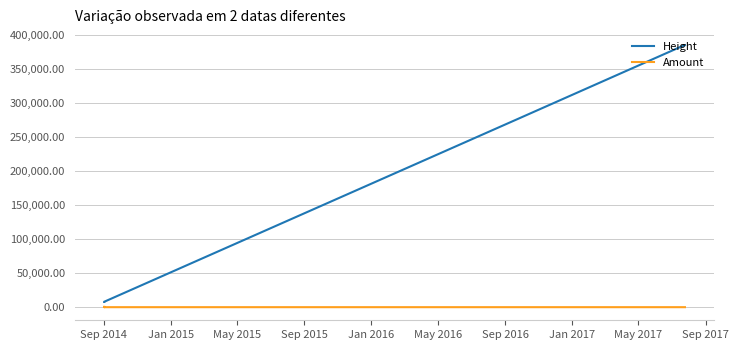

At which label does Amount reach its minimum?

Jan 2015